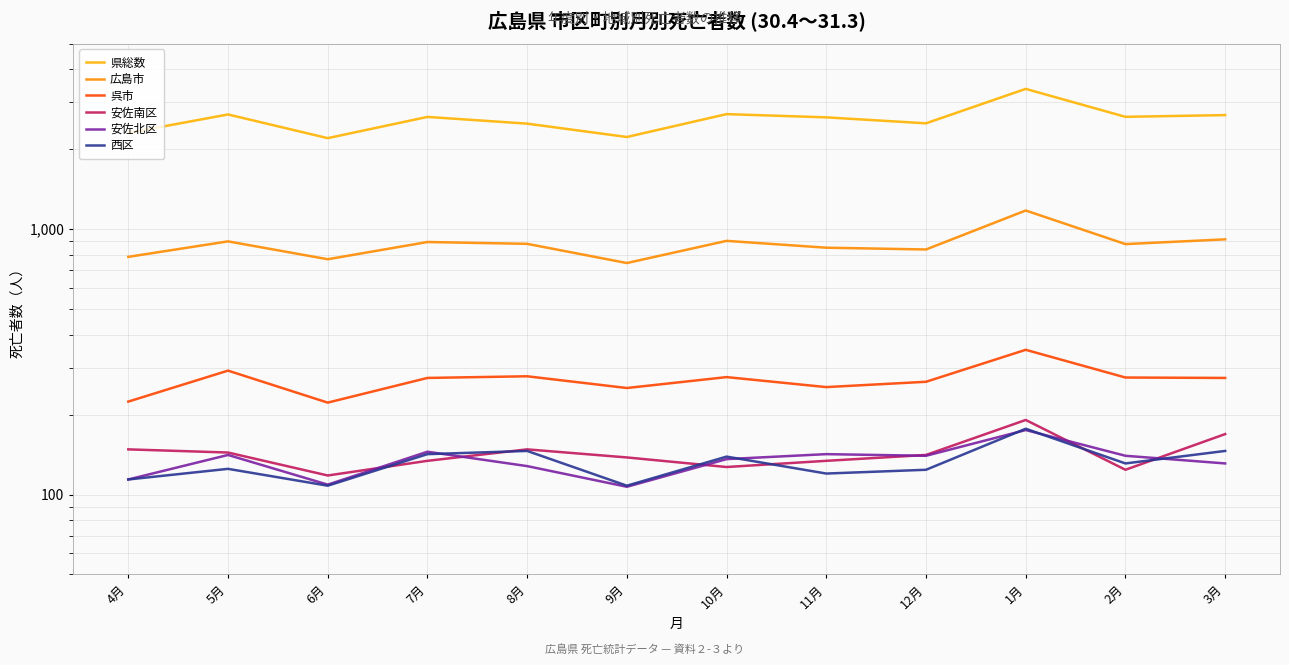

True or false: 安佐北区 and 県総数 cross at least once.

False